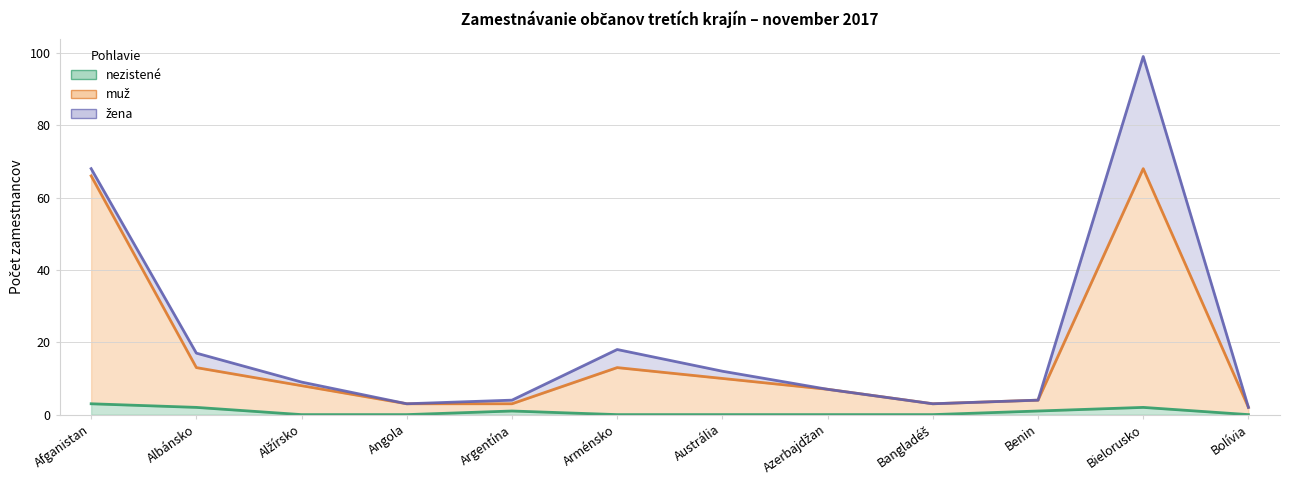

At which category is the sum across all series the highest?

Bielorusko